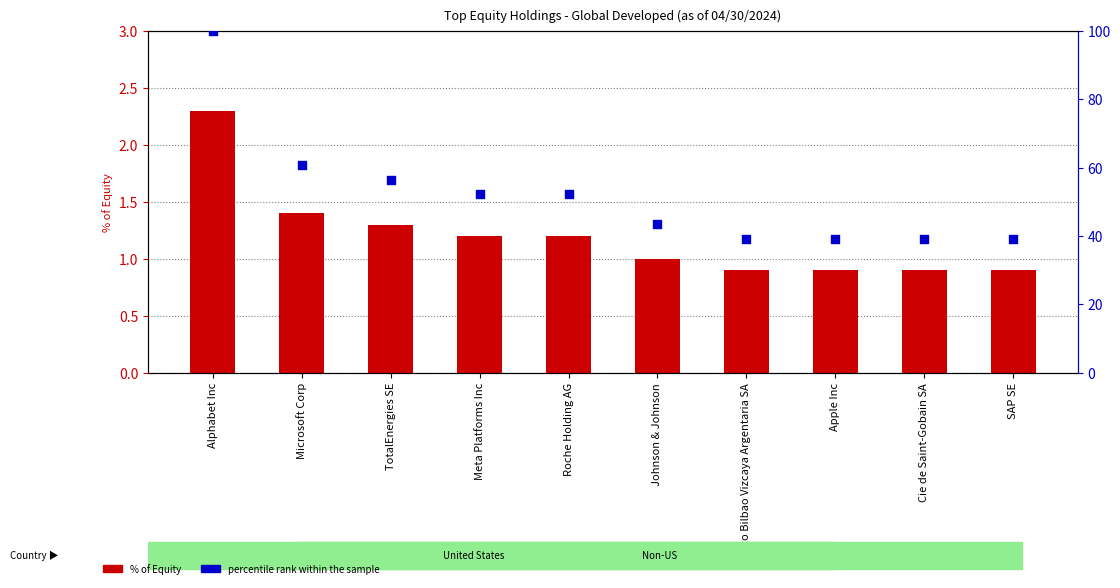

What are all the series names shown in the legend?

% of Equity, percentile rank within the sample